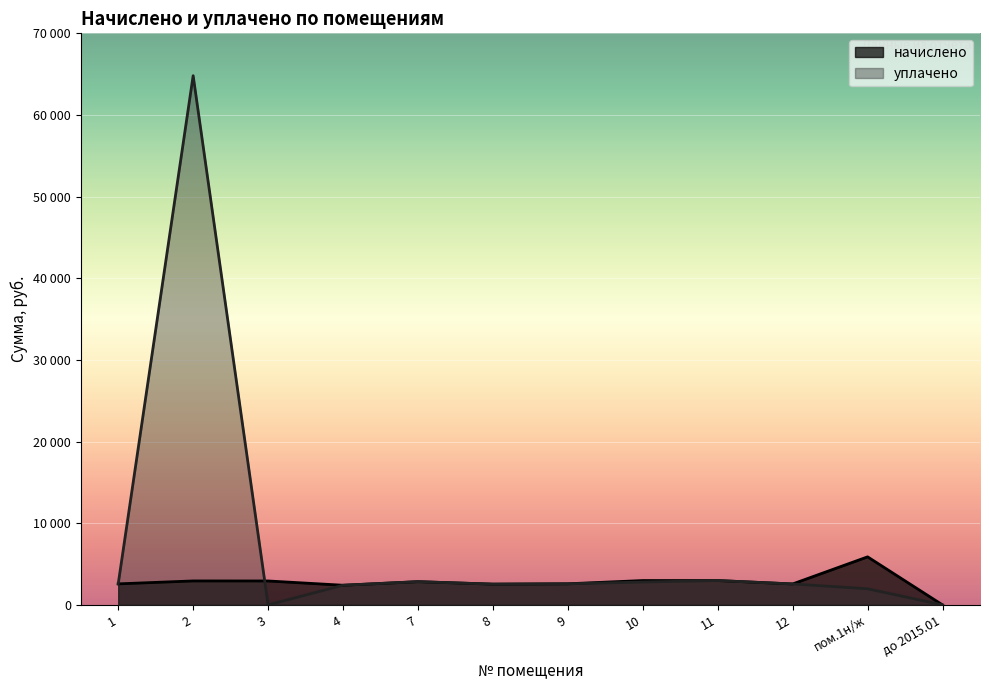

True or false: уплачено and начислено intersect in this chart.

True